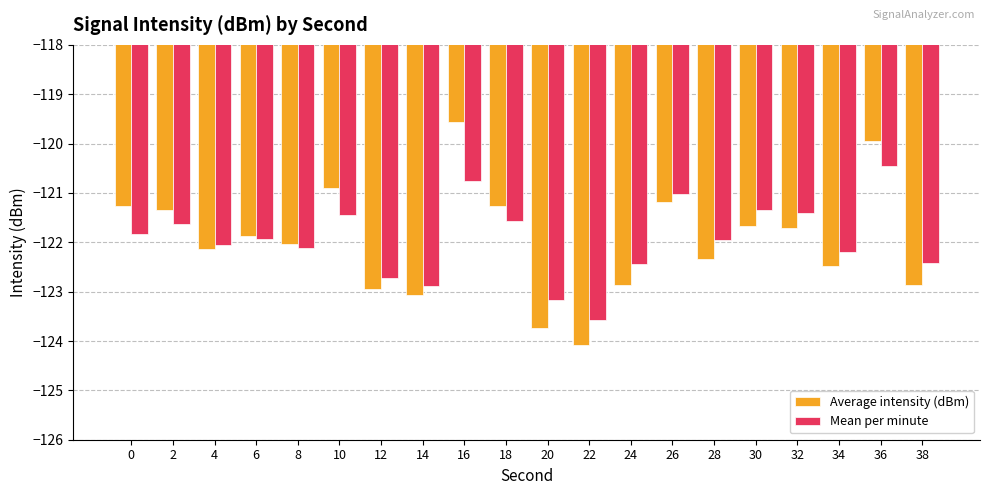

Rank the series at 0 from lowest to highest value.

Mean per minute, Average intensity (dBm)